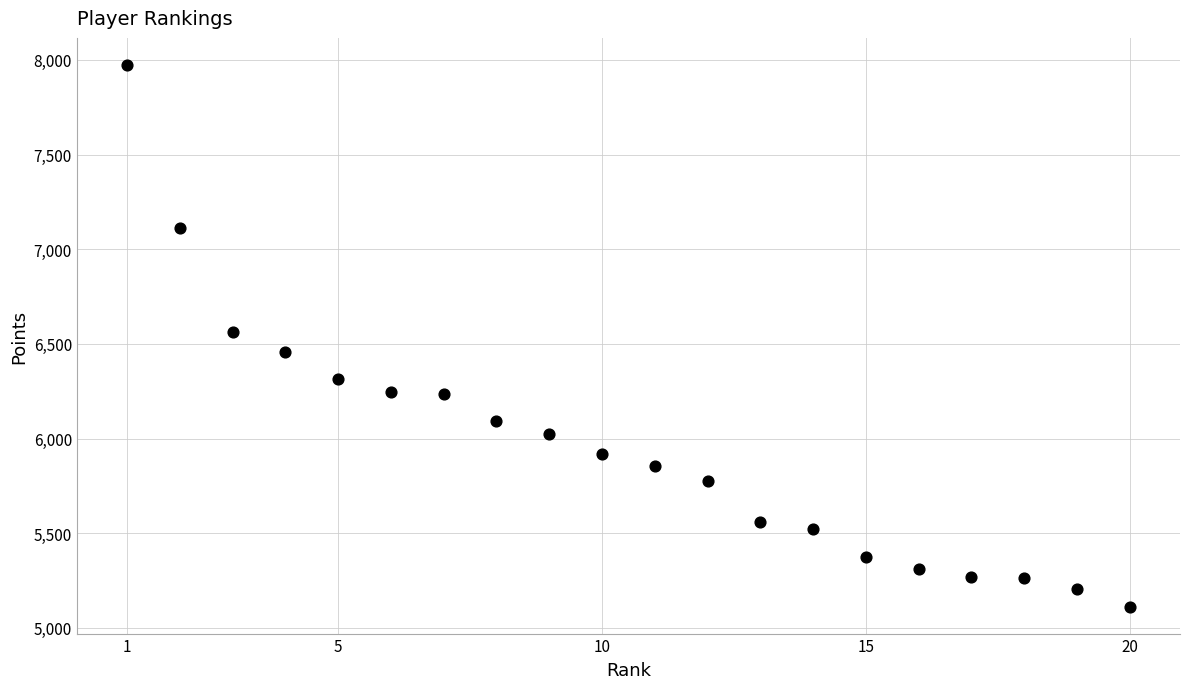

What is the range of X values (max minus min)?

19